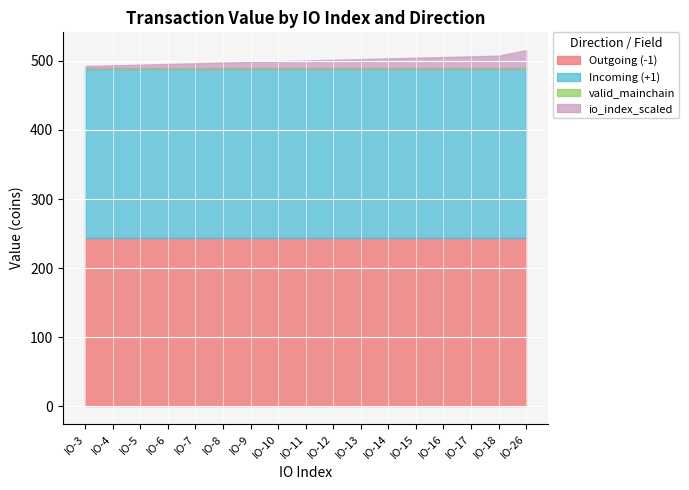

How many data points in io_index_scaled are less than 11?

8